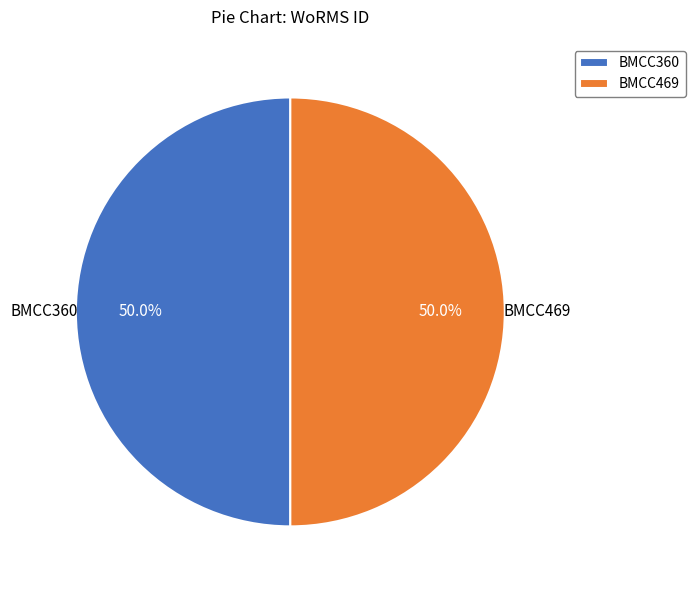

Combined, do BMCC469 and BMCC360 account for over 50%?

Yes